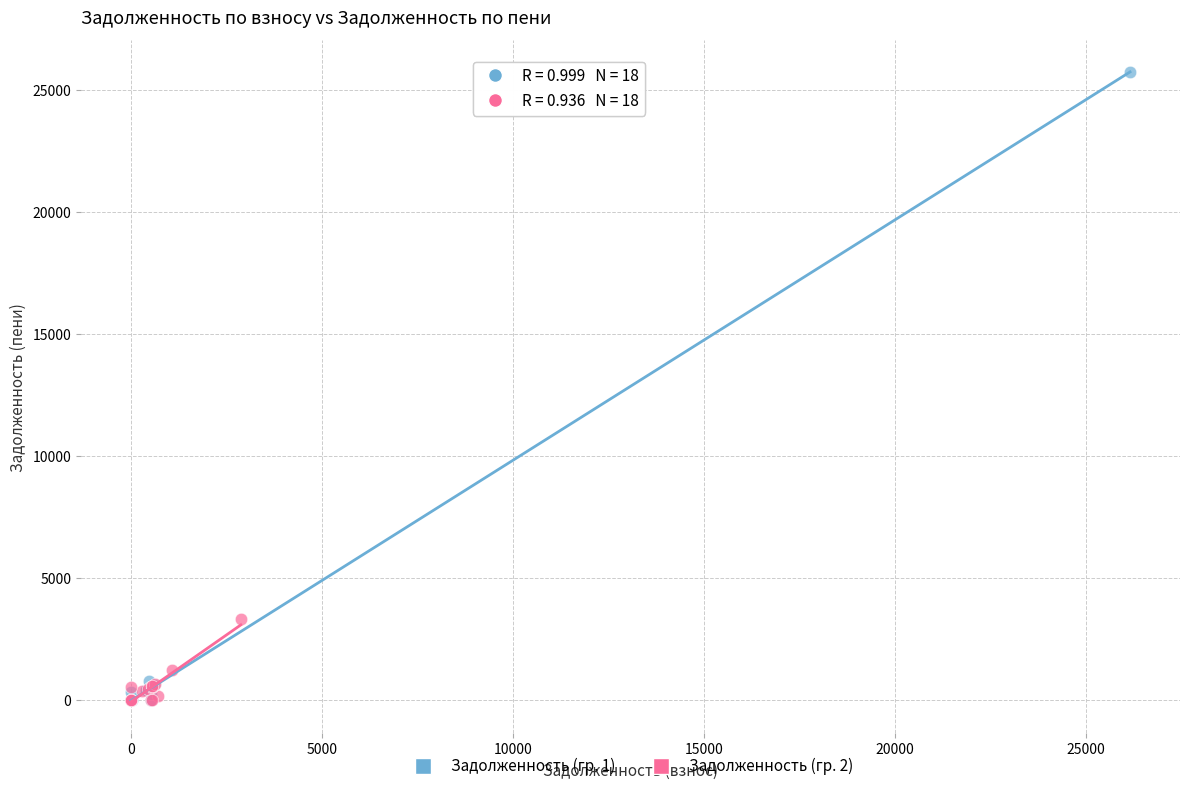

What are all the series names shown in the legend?

Задолженность (гр. 1), Задолженность (гр. 2)